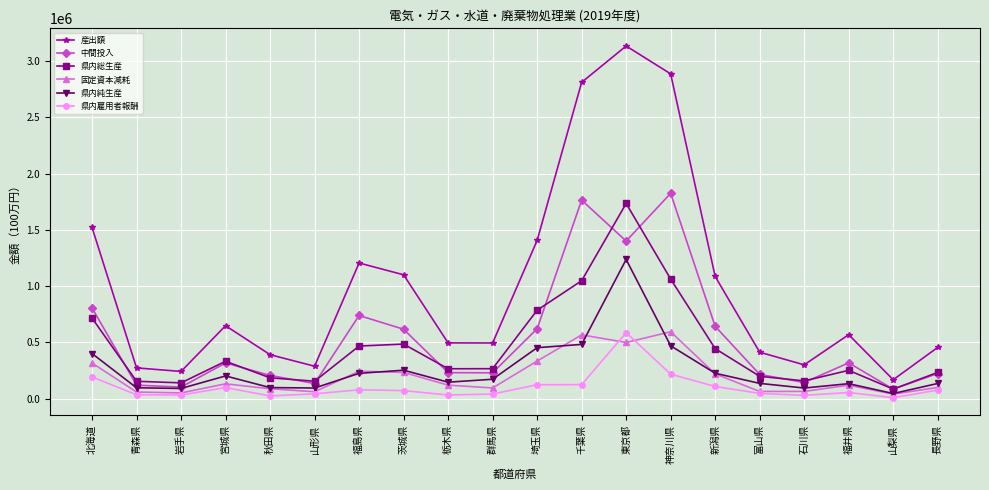

In 固定資本減耗, how many points are higher than both neighbors (excluding endpoints)?

5